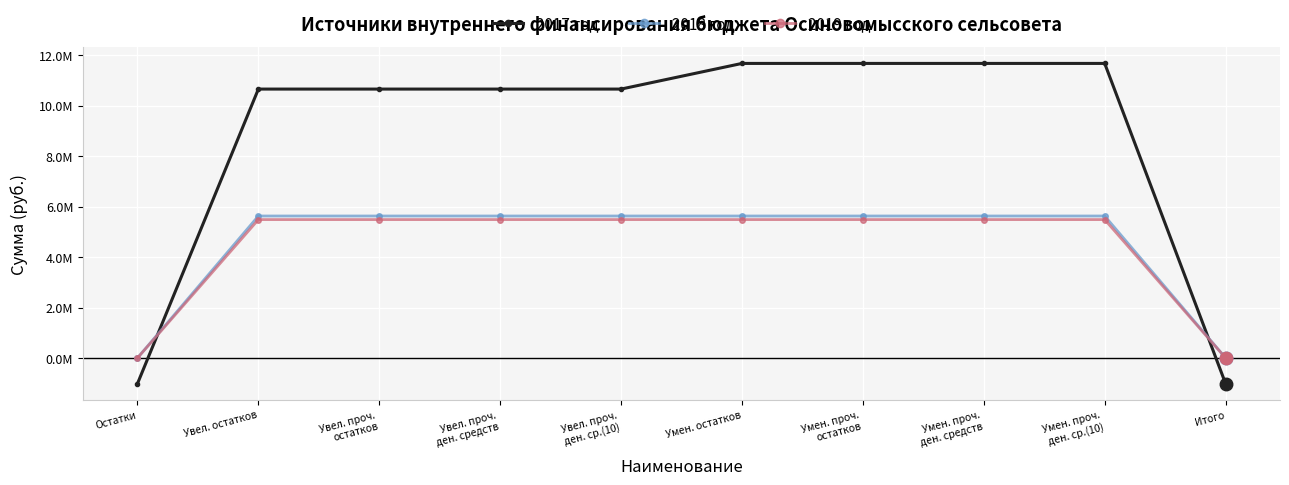

What is the total value across all series at Умен. проч.
ден. средств?

22783638.6